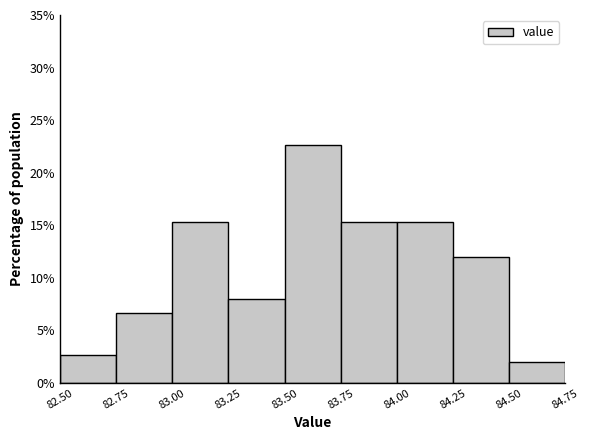

What is the height of the bar covering 84.50 to 84.75 on the x-axis? The values are not printed on the chart, so give them approximately, as read against the axis.

2.0